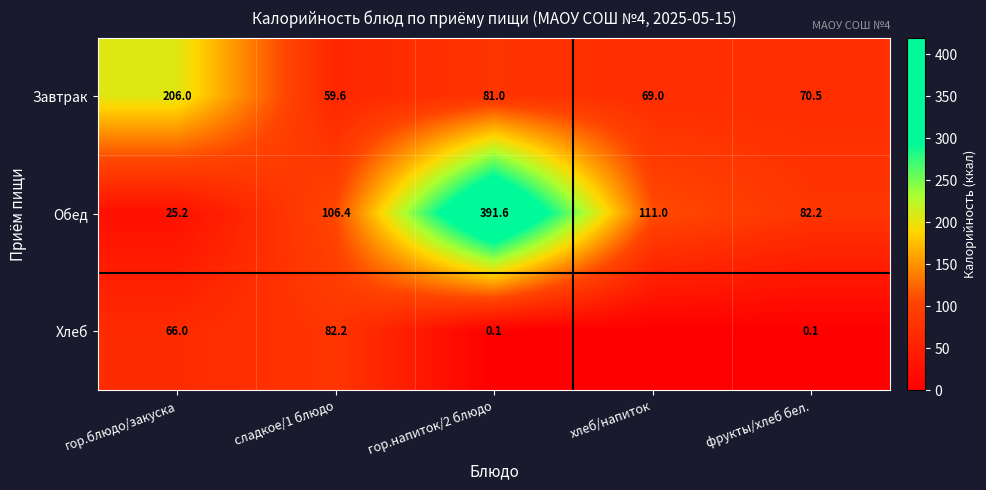

The value of Обед at фрукты/хлеб бел. is 49.8. True or false?

False